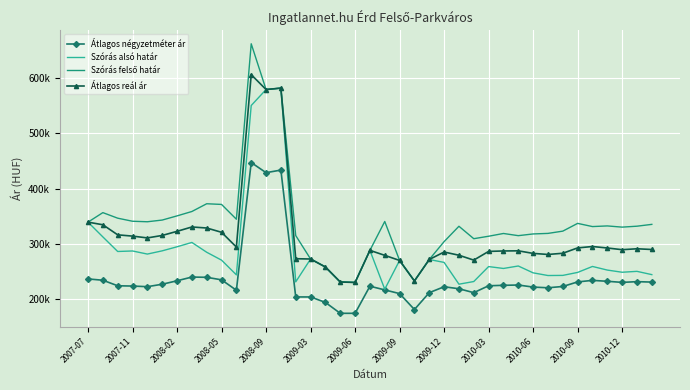

True or false: Szórás alsó határ and Átlagos négyzetméter ár cross at least once.

False